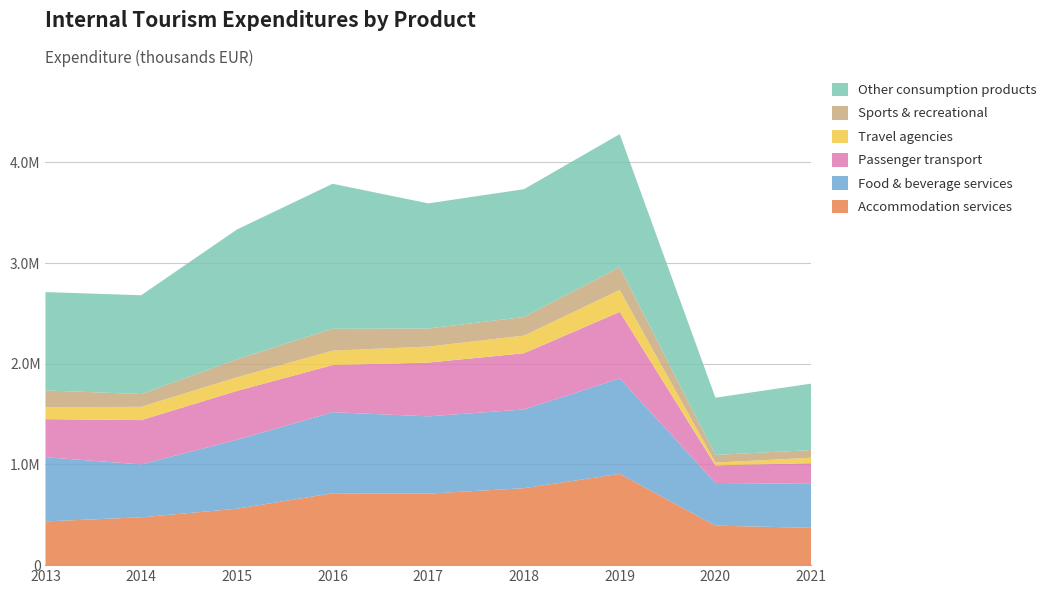

Reading left to right, list all the values displayed in this chart.

Accommodation services: 434621	475166	560251	713639	710193	764403	906982	392509	370699
Food & beverage services: 637193	525469	684818	805470	767577	781784	947904	423872	436568
Passenger transport: 378061	439850	485277	468305	534162	558354	660710	175047	205632
Travel agencies: 119012	132200	135481	143211	159178	175583	217793	27240	53779
Sports & recreational: 166506	126645	179114	217198	179232	184991	226764	76047	76277
Other consumption products: 976889	981373	1288598	1440127	1243026	1269039	1321247	568377	659987